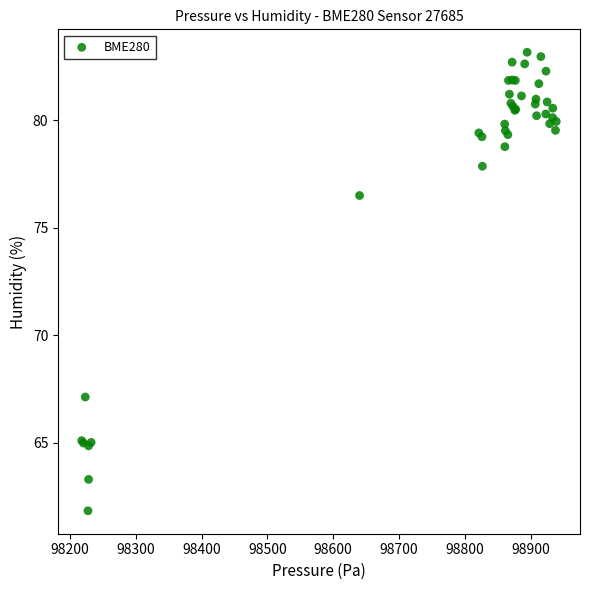

What Y value in the scatter plot is closest to 72?

76.5